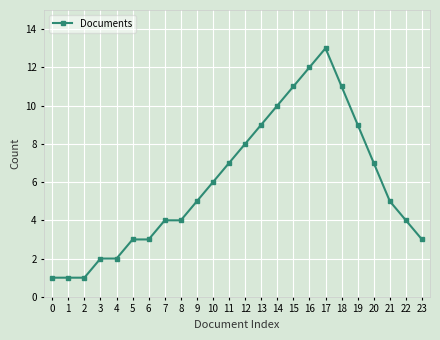

True or false: there are more than 0 points higher than both neighbors.

True